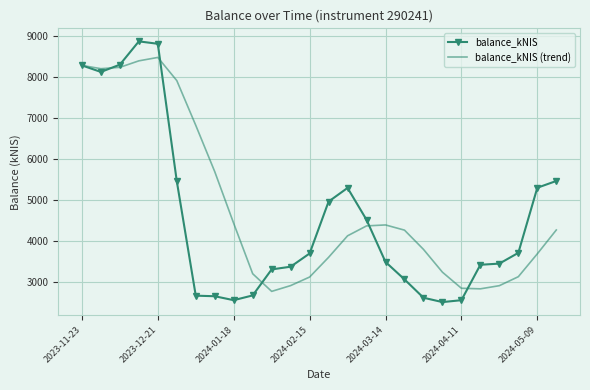

True or false: balance_kNIS (trend) and balance_kNIS intersect in this chart.

True